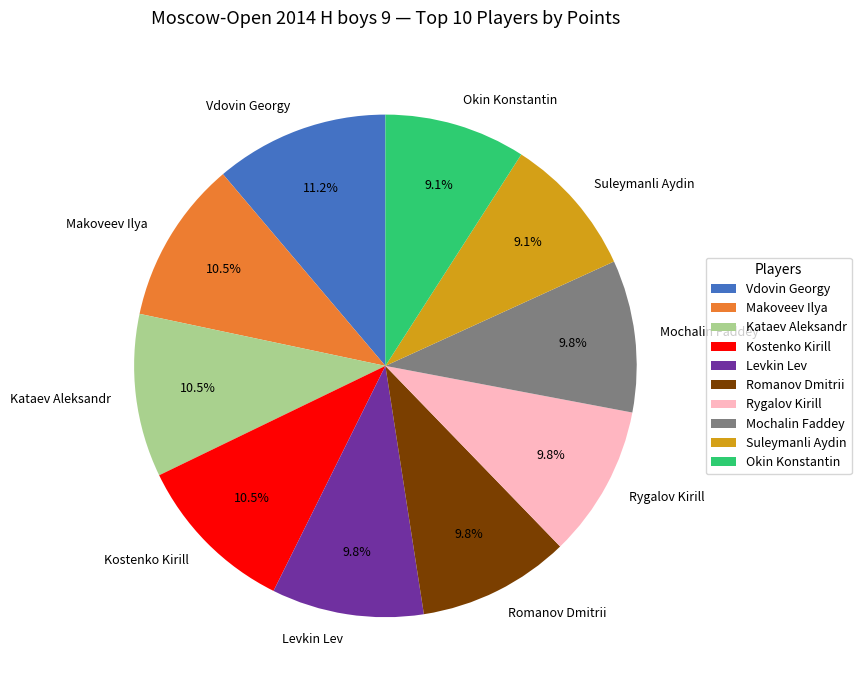

Do Makoveev Ilya and Kostenko Kirill together represent more than half of the pie?

No